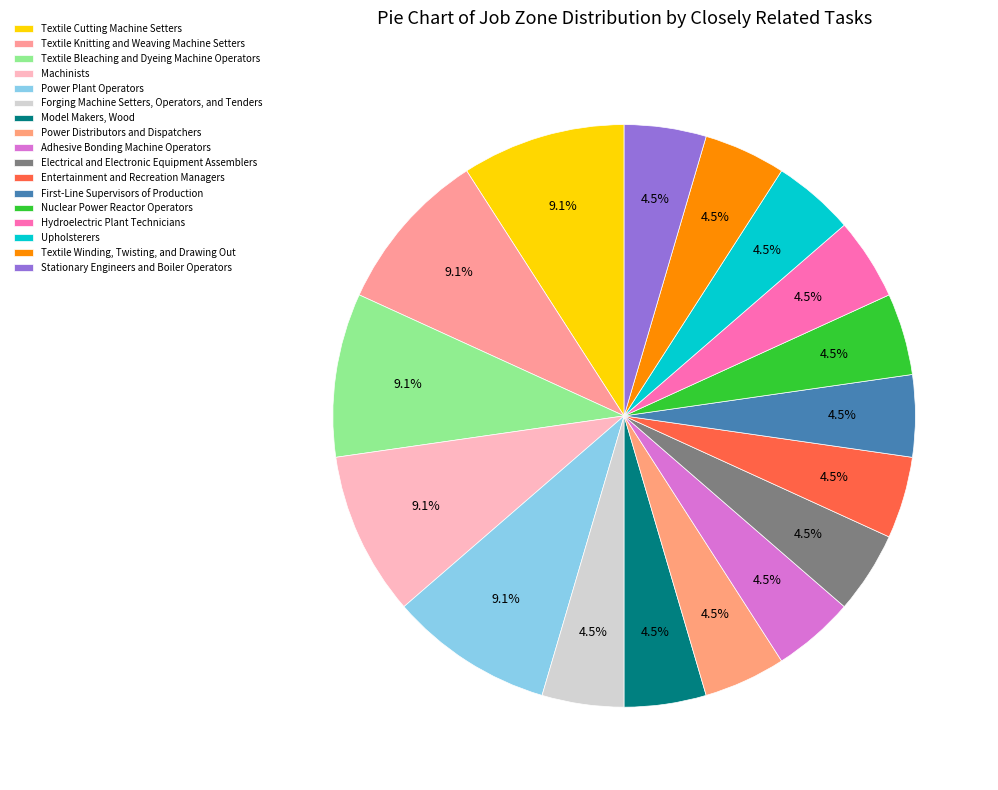

True or false: Stationary Engineers and Boiler Operators accounts for 18% of the total.

False